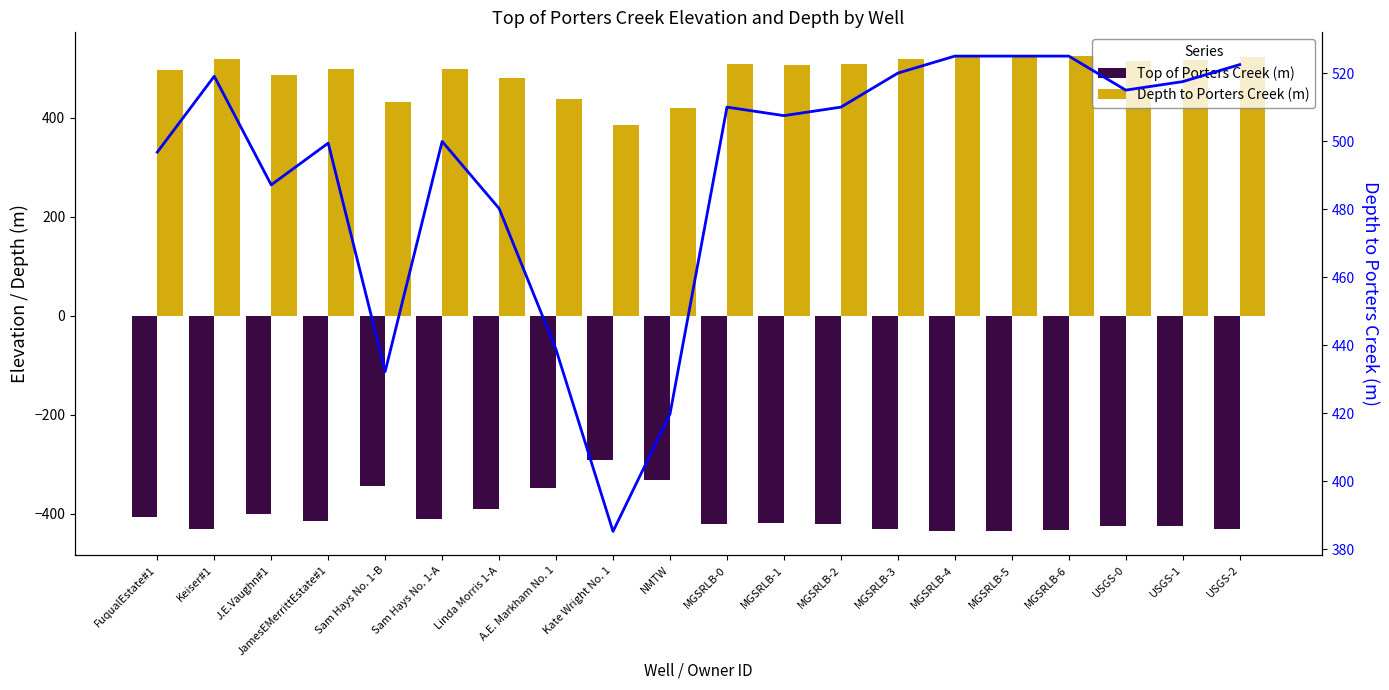

What is the total value across all series at MGSRLB-0?

599.0